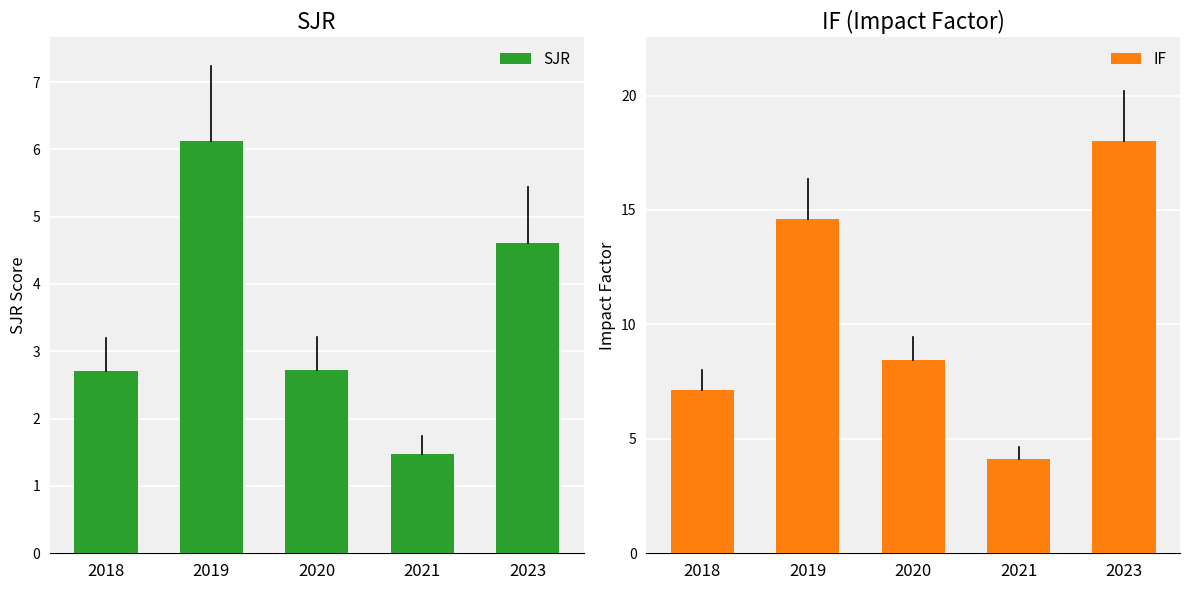

Which series has the largest total across all categories?

IF